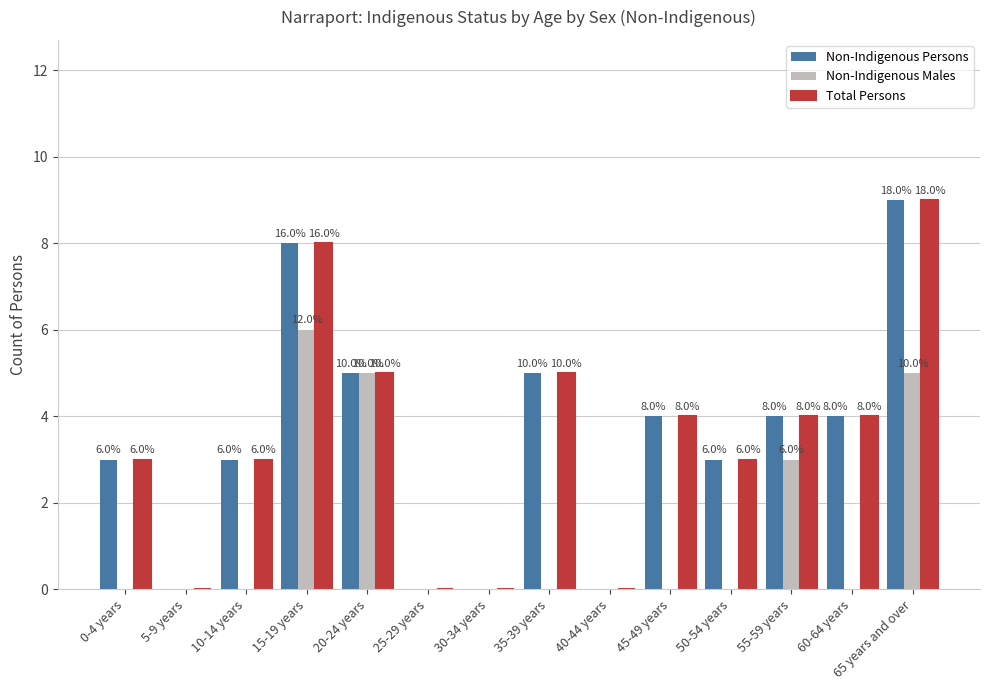

How many values in Non-Indigenous Persons are above zero?

10